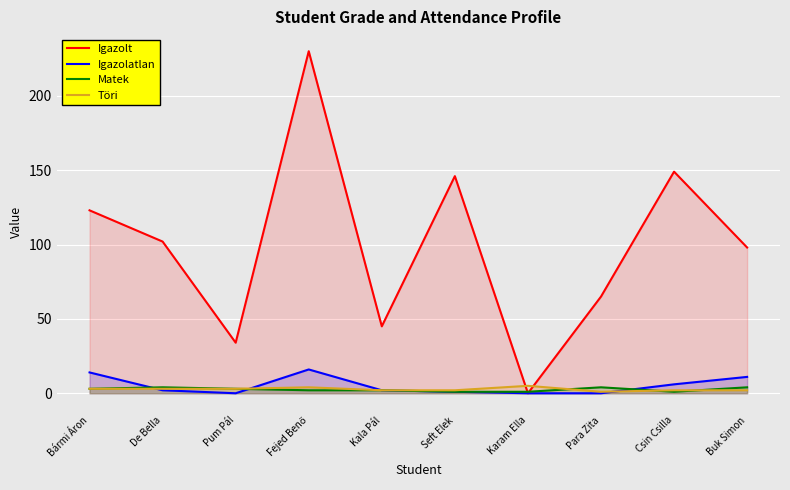

Where is the first local maximum for Igazolt?

Fejed Benő